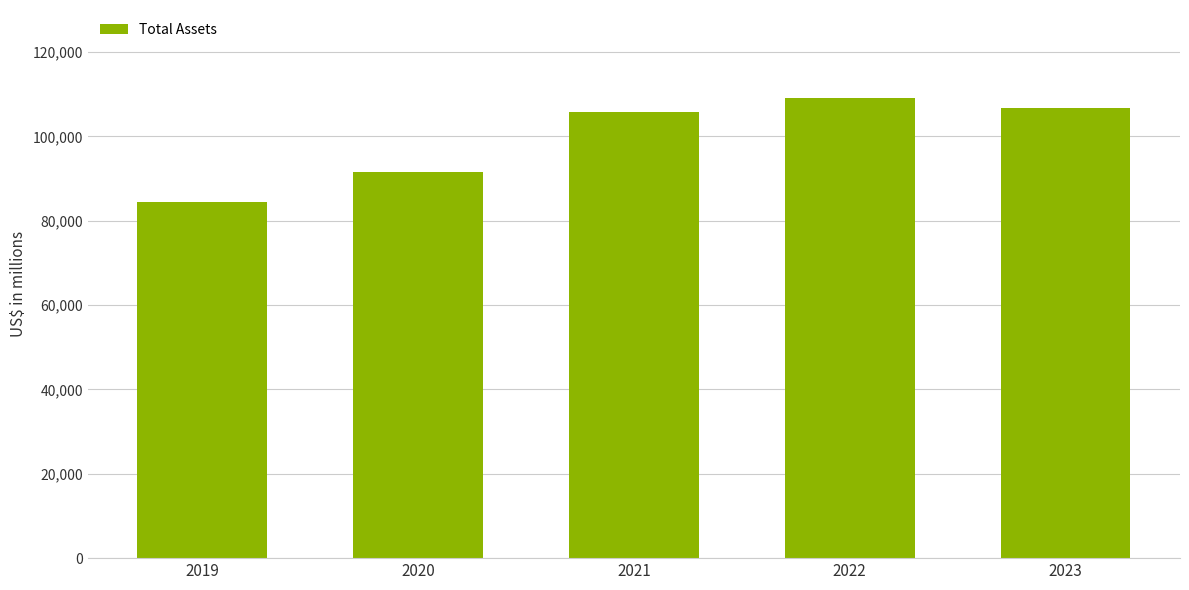

Count the number of data series in this chart.

1